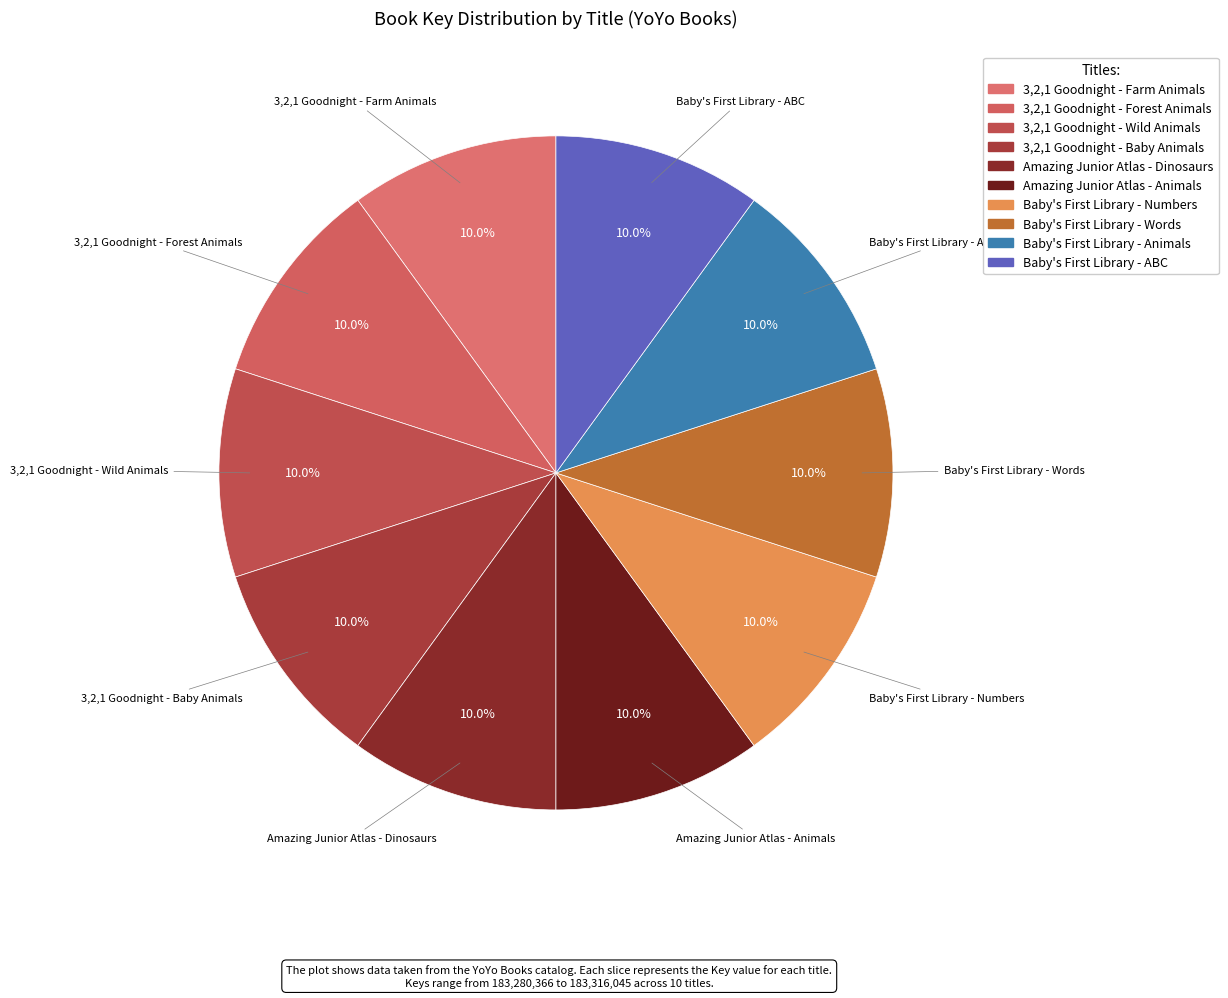

Count the number of slices in the pie.

10